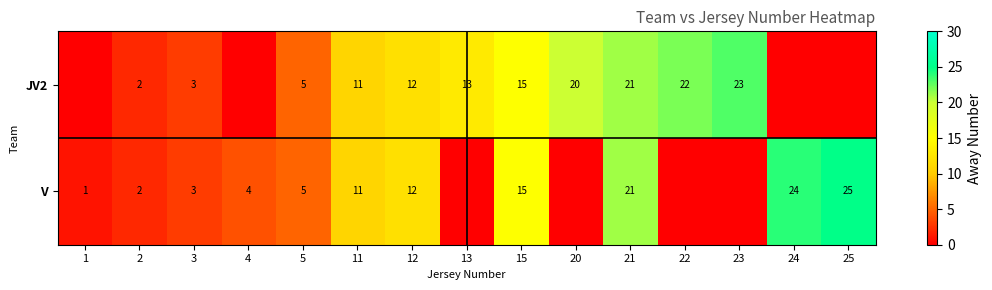

What is the difference between the V values at 24 and 21?

3